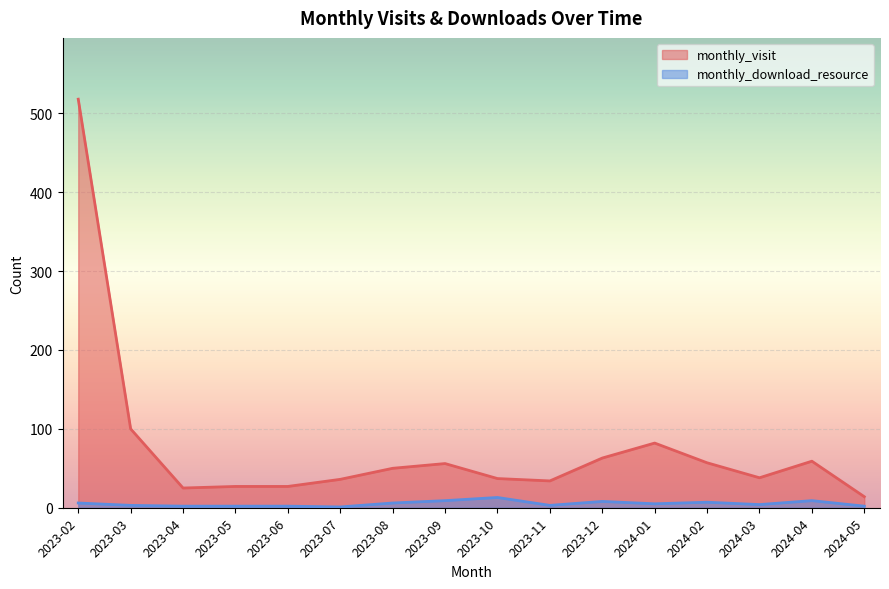

Where is the first local minimum for monthly_visit?

2023-04